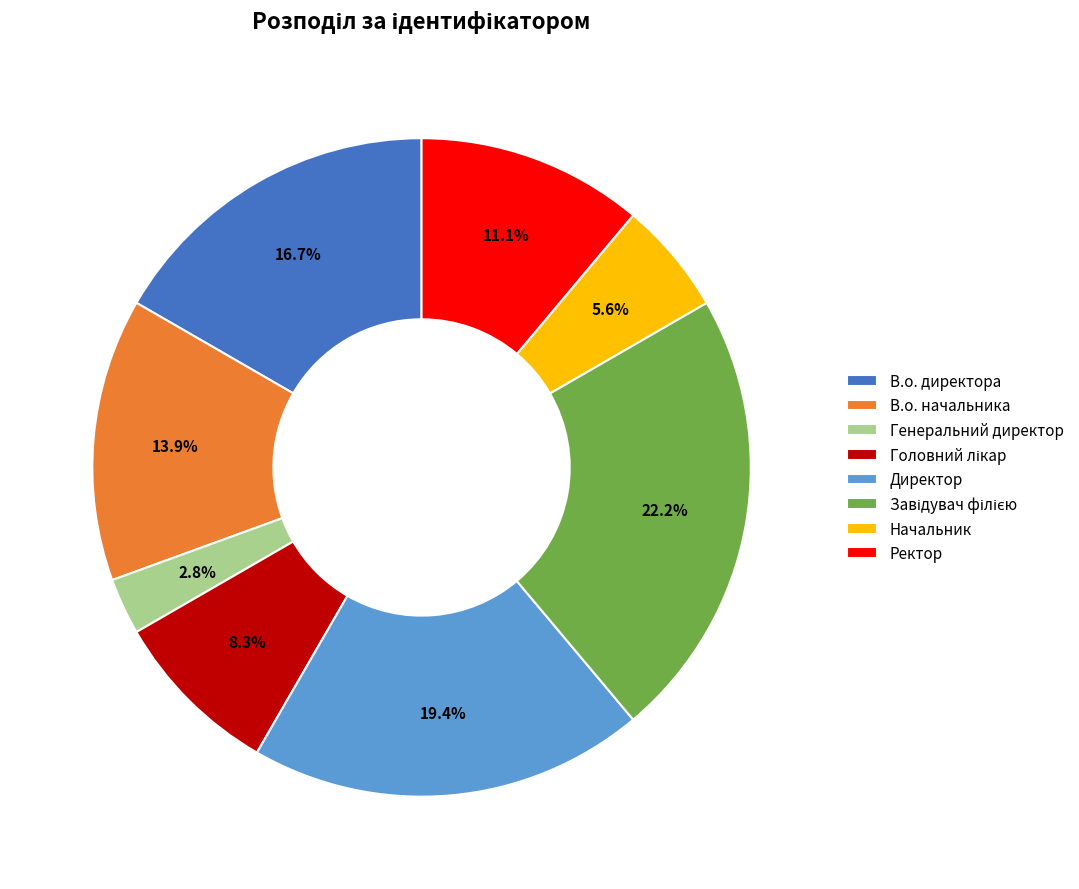

To the nearest percent, what portion does Начальник represent?

6%